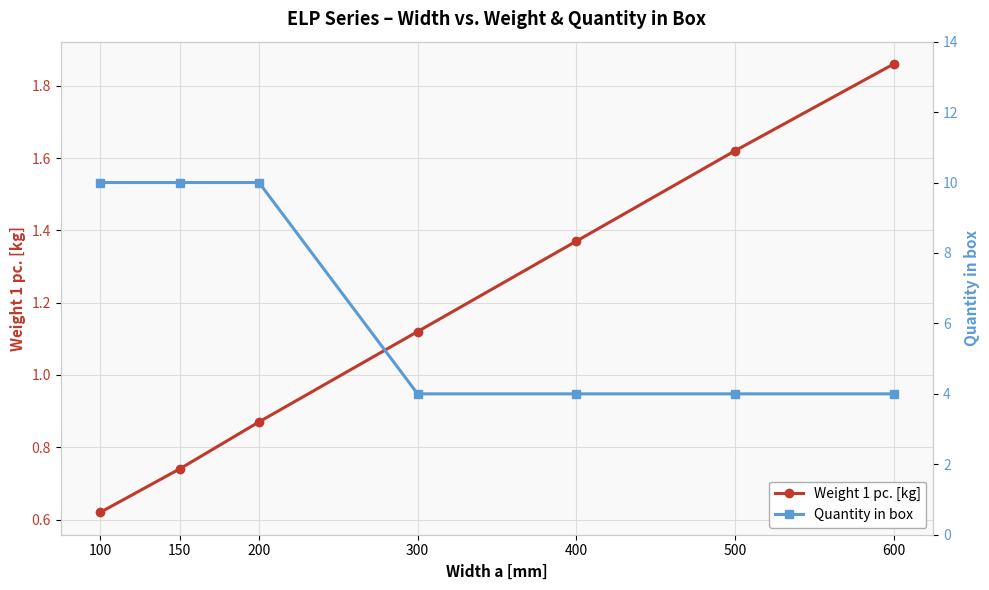

How many data points in Weight 1 pc. [kg] are less than 1?

3